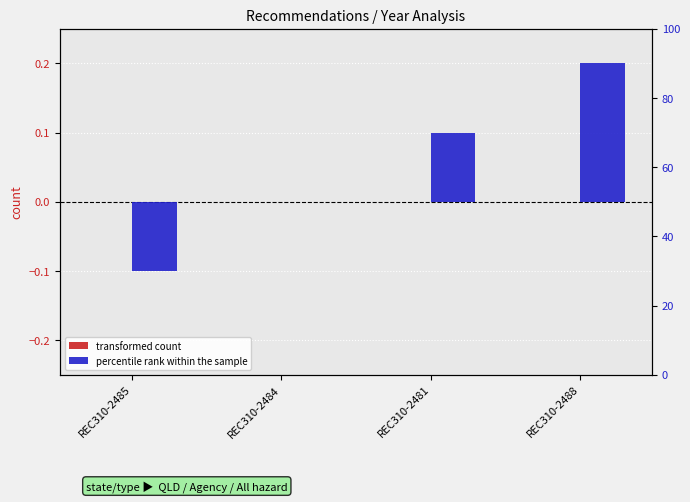

What is the label of the 3rd bar from the left?

REC310-2481